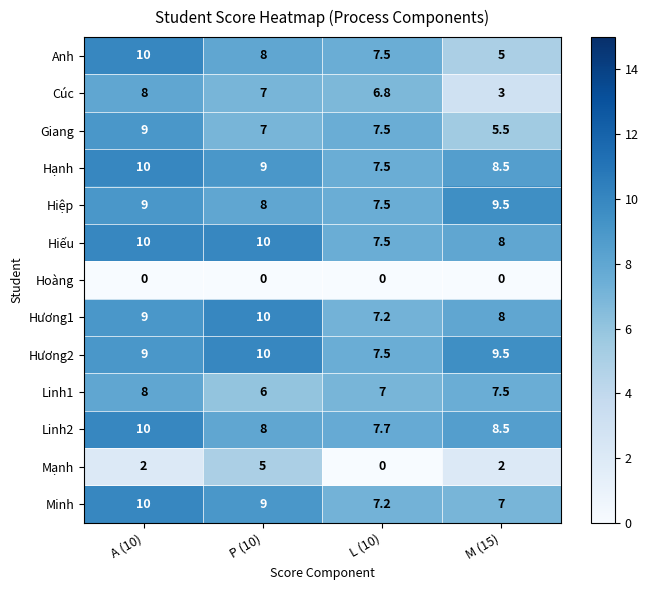

What is the spread (max minus min) of values at P (10)?

10.0